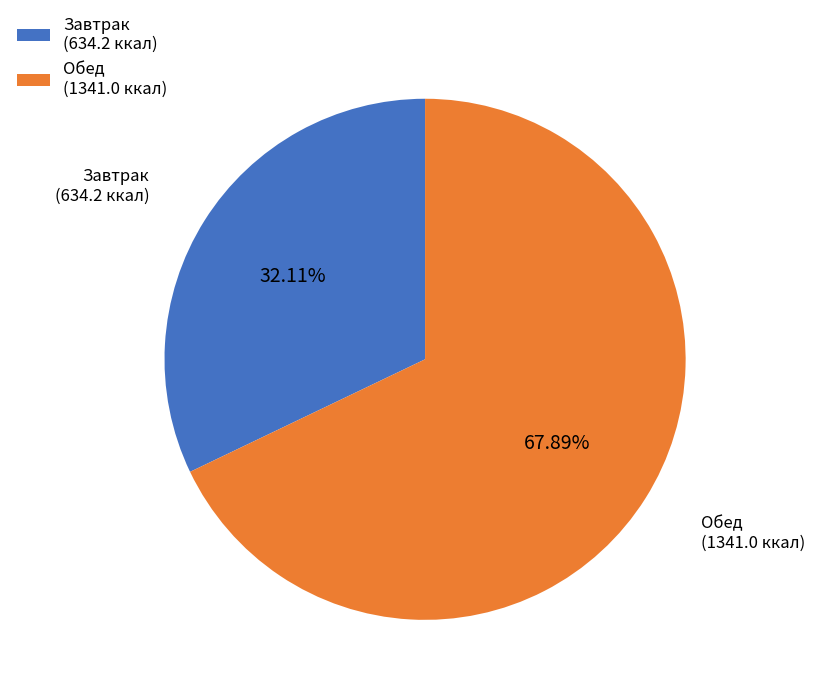

What is the ratio of the value at Завтрак to the value at Обед?

0.5